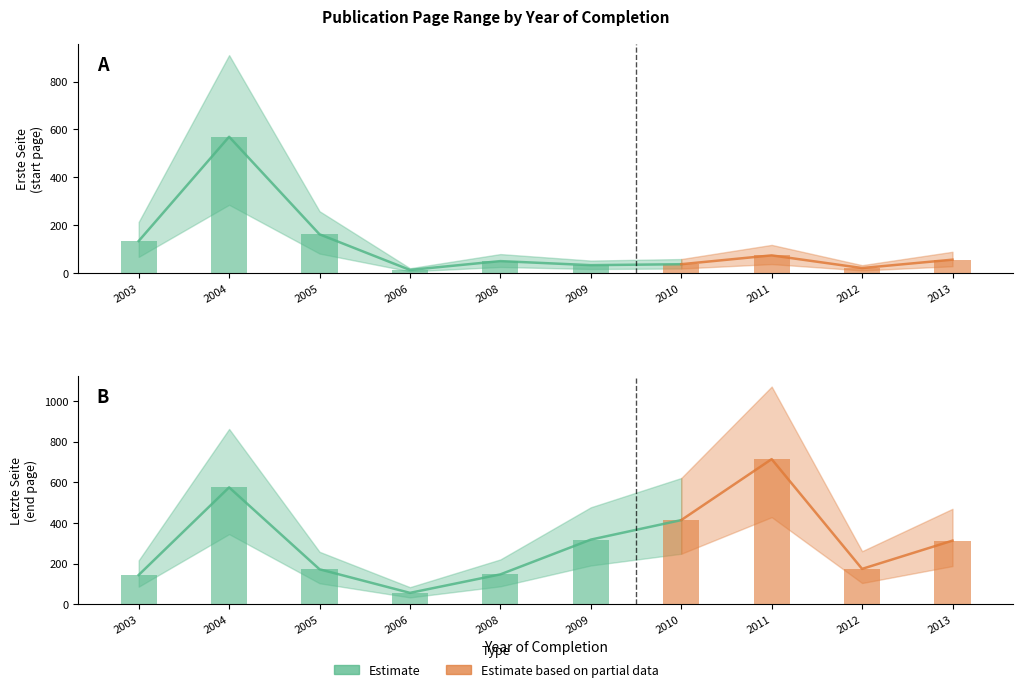

How many bars are there in total?

20